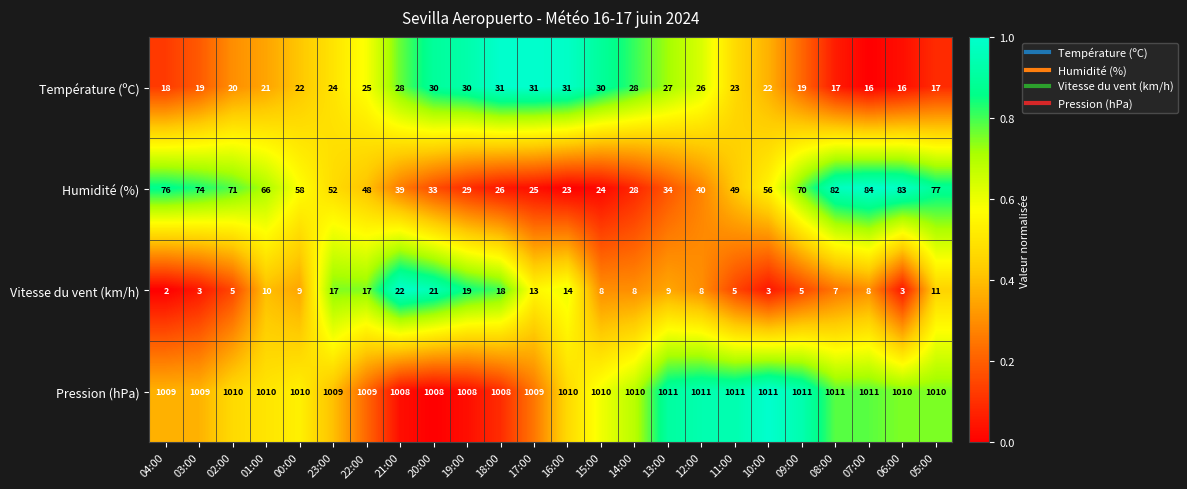

List the series in order of their peak value, lowest first.

Vitesse du vent (km/h), Température (ºC), Humidité (%), Pression (hPa)